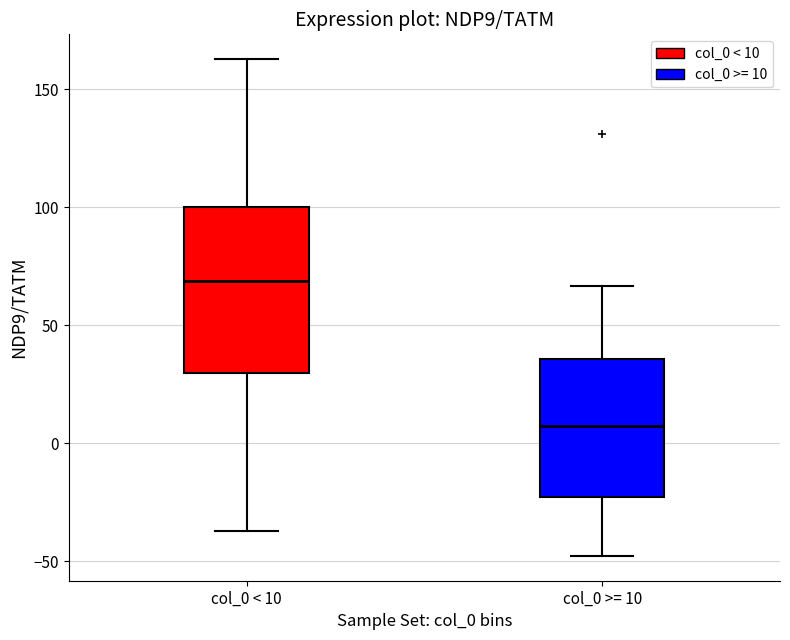

Where does the upper whisker of the box for col_0 >= 10 end on the y-axis? The values are not printed on the chart, so give them approximately, as read against the axis.

65